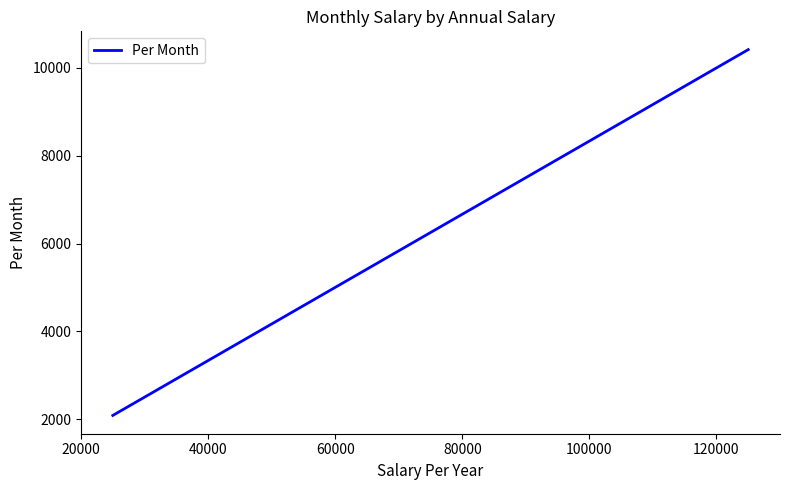

How many values are below 6041?

4